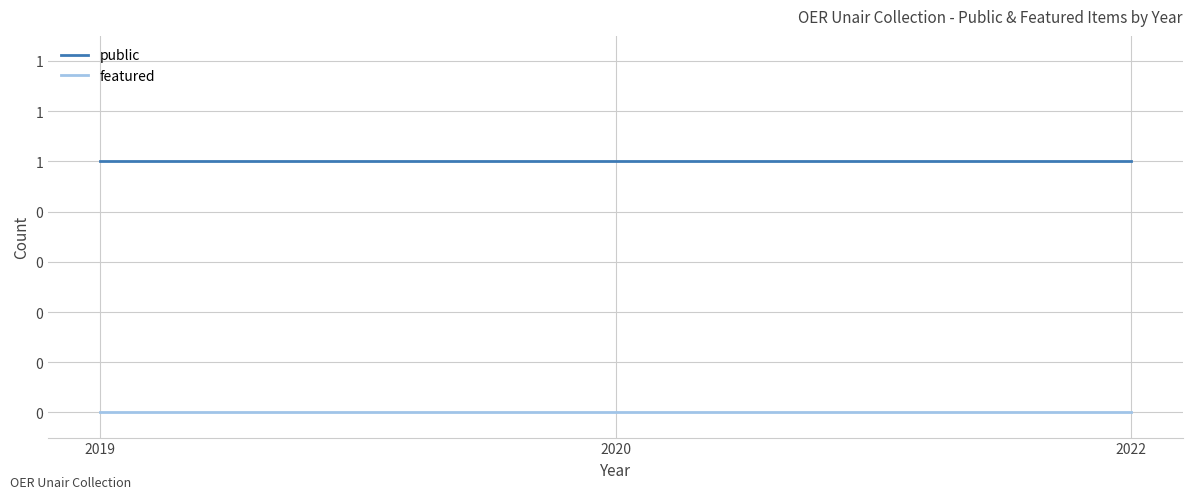

Reading right to left, extract all data points from this chart.

public: 1	1	1
featured: 0	0	0